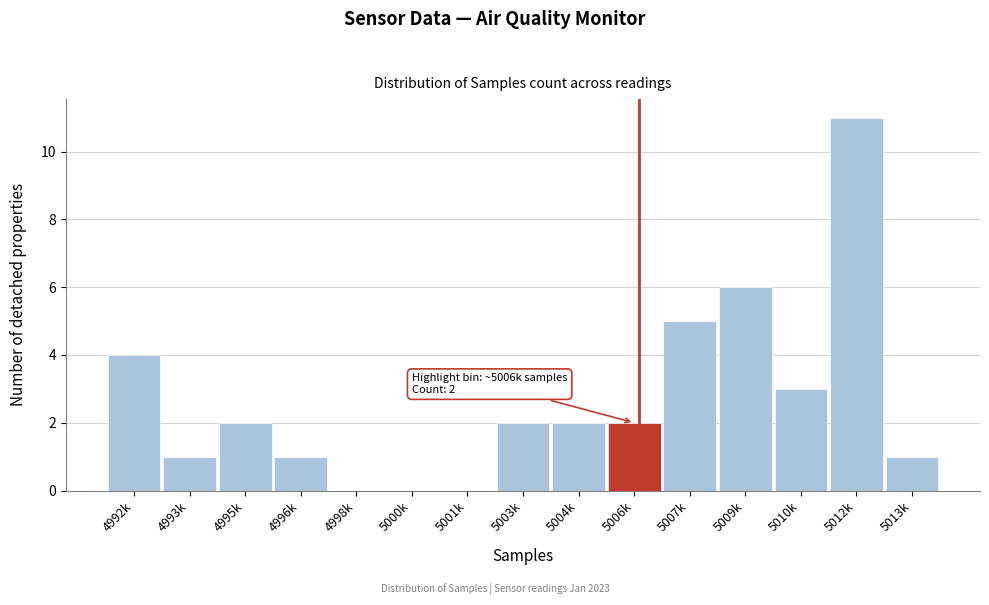

Reading right to left, what are all the values shown in this chart?

5013k=1	5012k=11	5010k=3	5009k=6	5007k=5	5006k=2	5004k=2	5003k=2	5001k=0	5000k=0	4998k=0	4996k=1	4995k=2	4993k=1	4992k=4